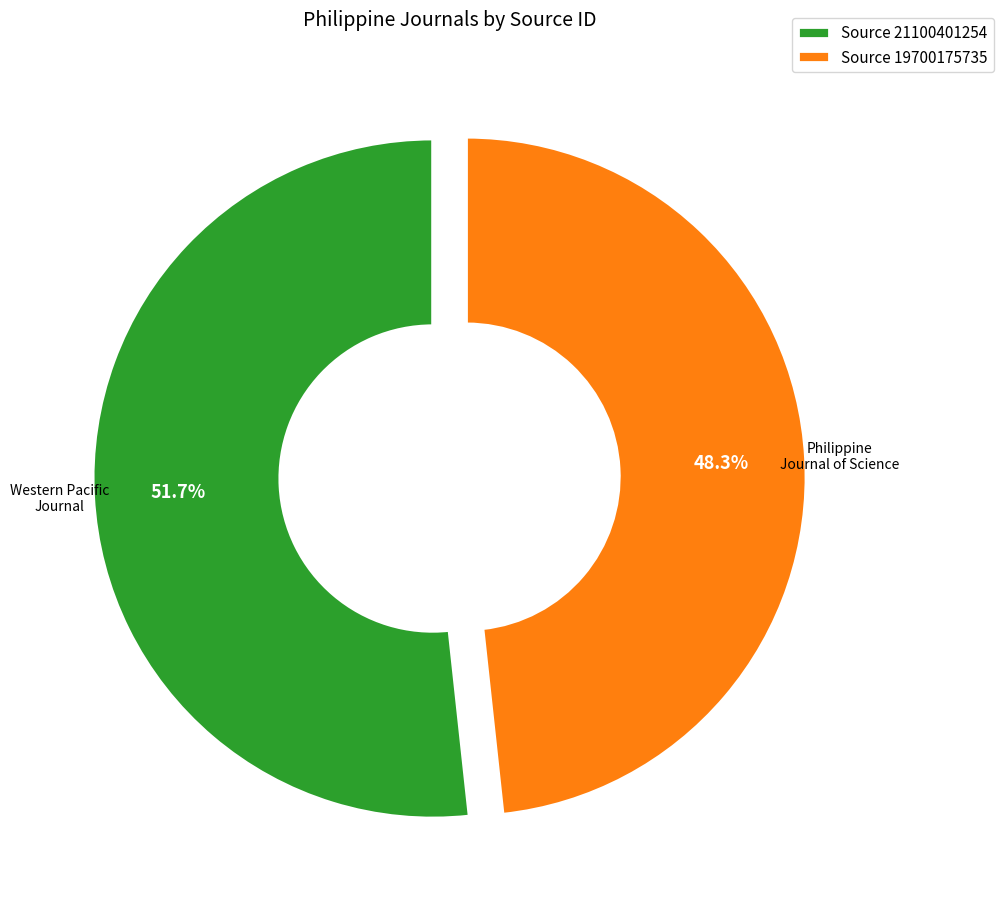

To the nearest percent, what is the difference between the largest and smallest slice percentages?

3%